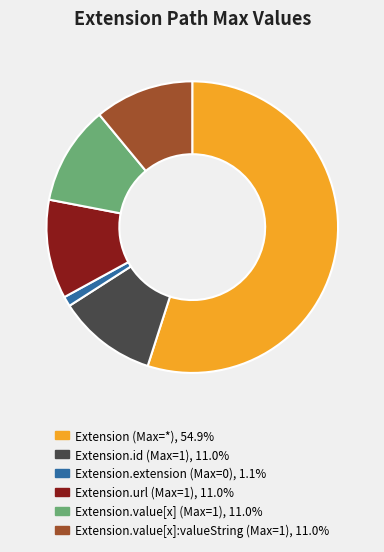

Is there a majority slice in this chart?

Yes